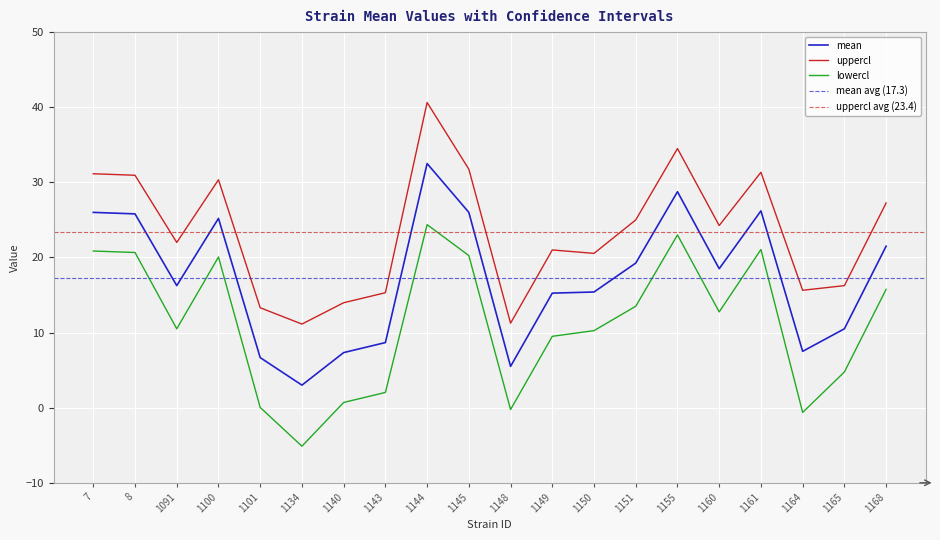

True or false: uppercl has a value of 31.1 at 7.

True